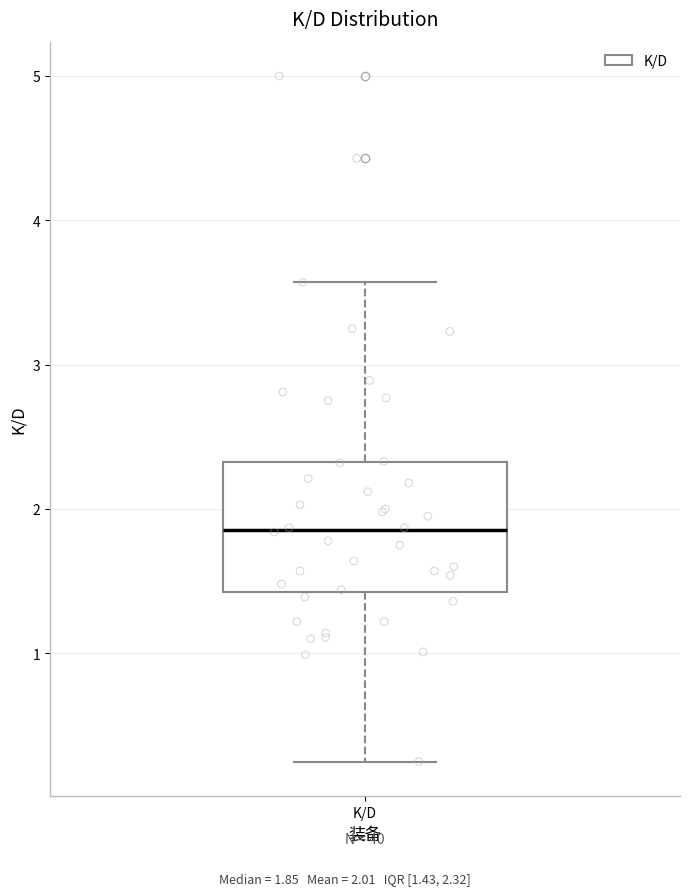

Transcribe this box plot: give where the median line is, the range the box spans, and where the two whiskers end, as read against the y-axis. The values are not printed on the chart, so give them approximately, as read against the axis.

median 1.9, box 1.4 to 2.3, whiskers 0.3 to 3.6